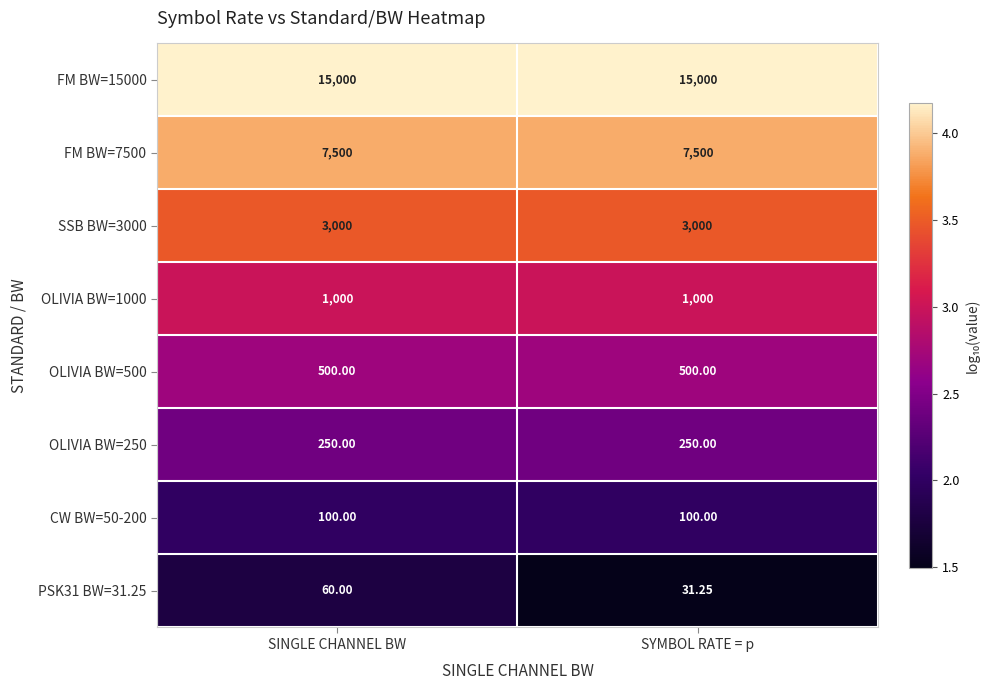

Is the value of FM BW=15000 at SYMBOL RATE = p greater than the value of SSB BW=3000 at SINGLE CHANNEL BW?

Yes